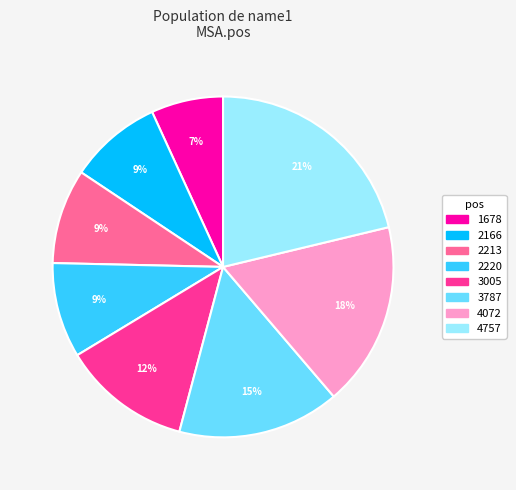

How many segments does this pie chart have?

8